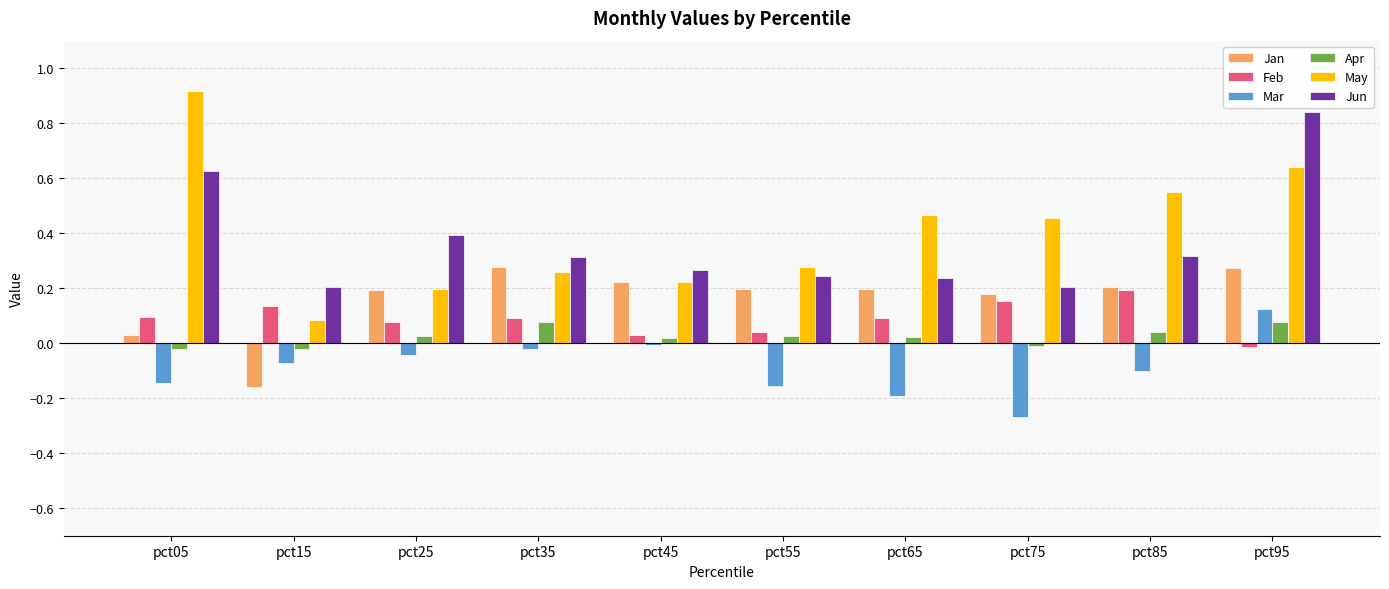

Is the value of Mar at pct25 greater than the value of Jan at pct65?

No